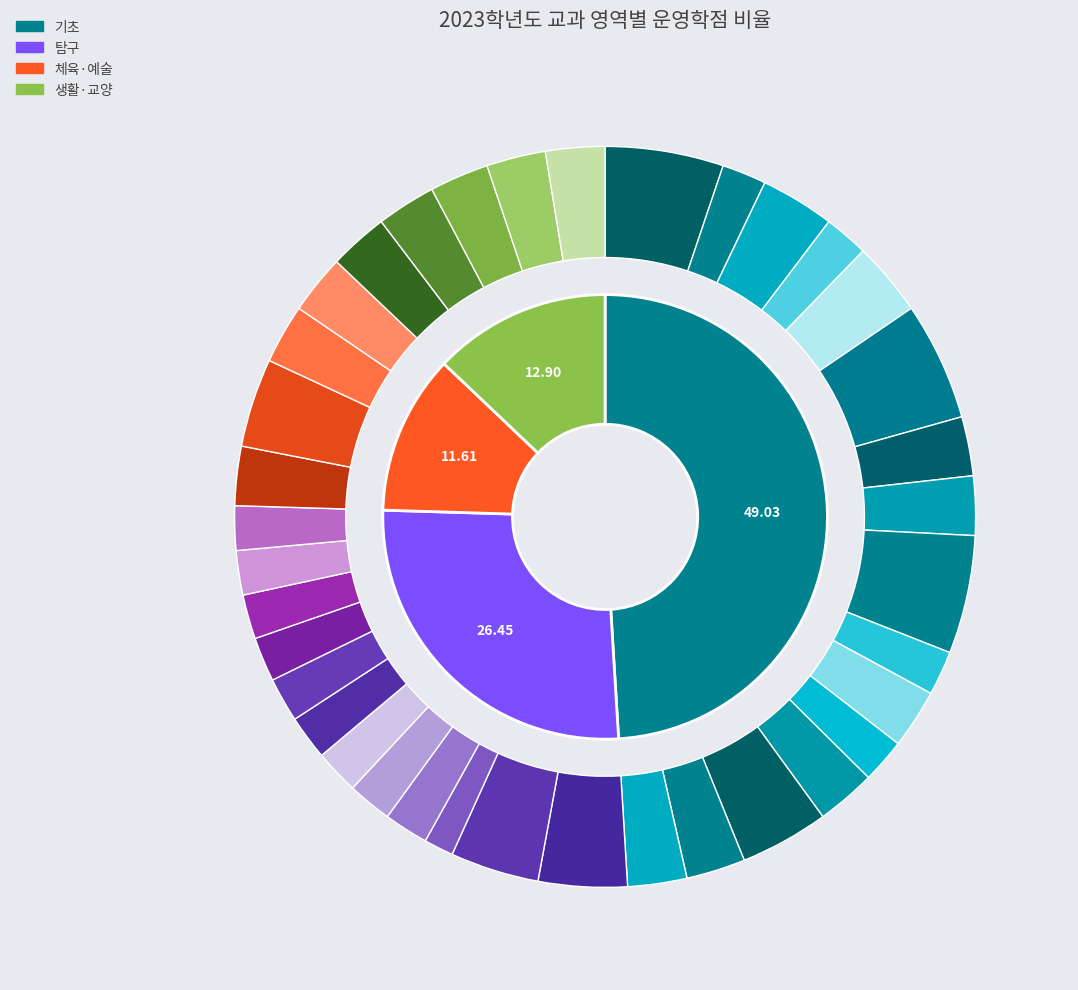

Which category accounts for the majority?

기초